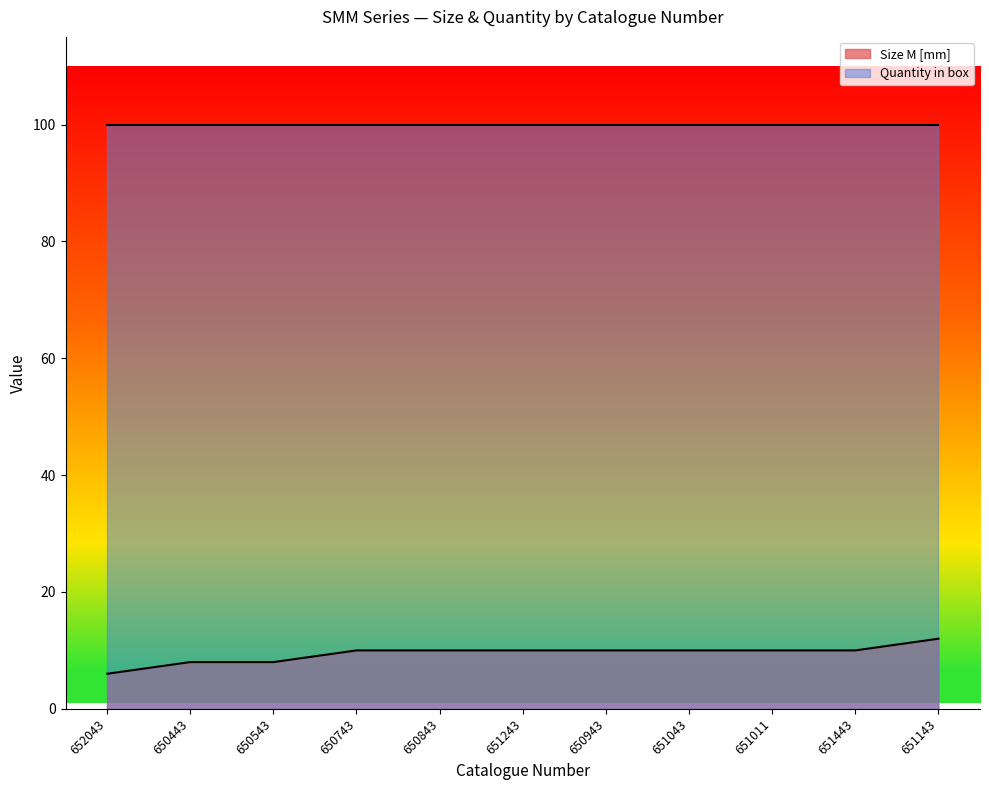

Count the values in the range 8 to 10.

9